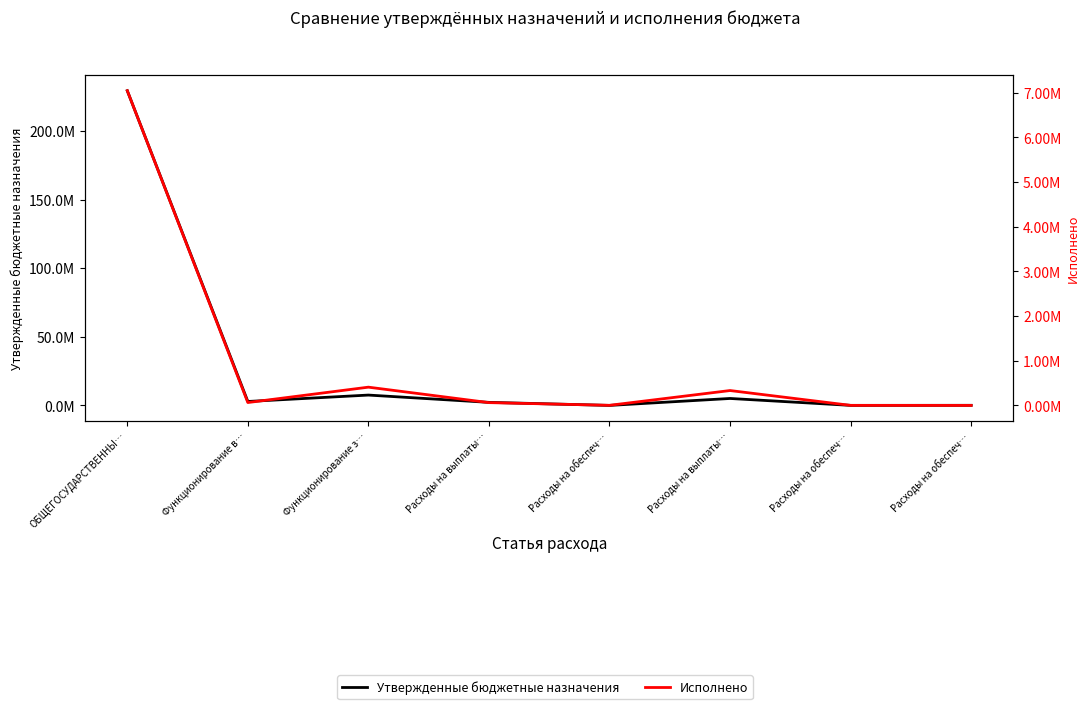

True or false: Утвержденные бюджетные назначения and Исполнено cross at least once.

False